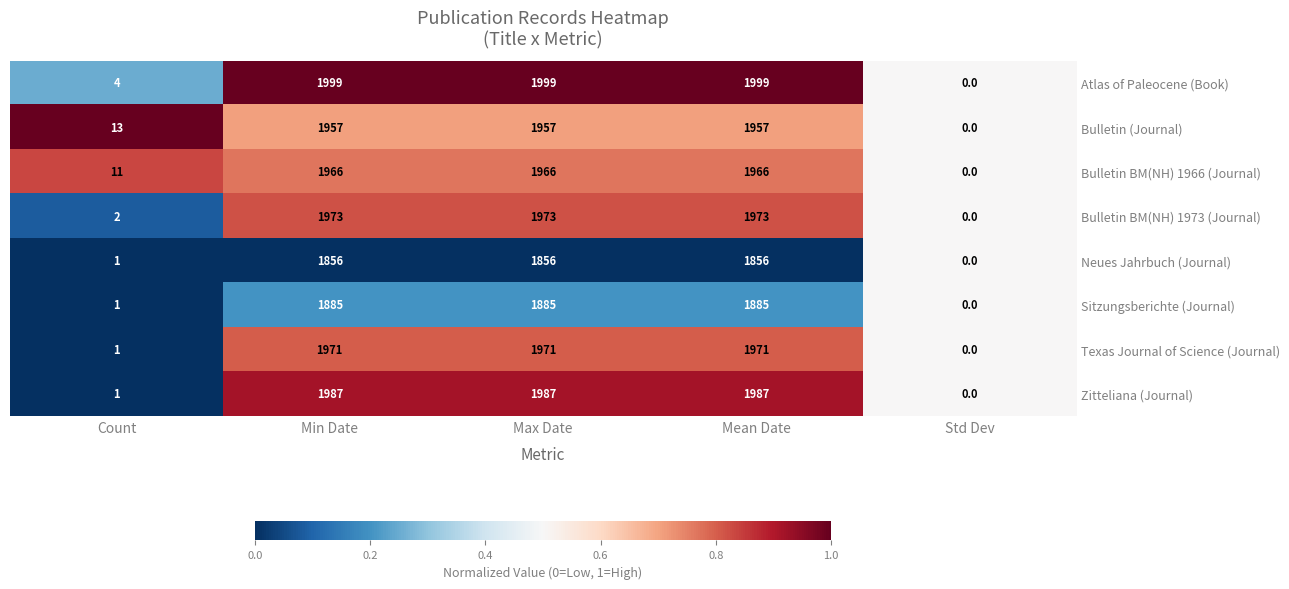

What is the approximate value of Bulletin BM(NH) 1966 (Journal) at Mean Date, to the nearest 50?

1950